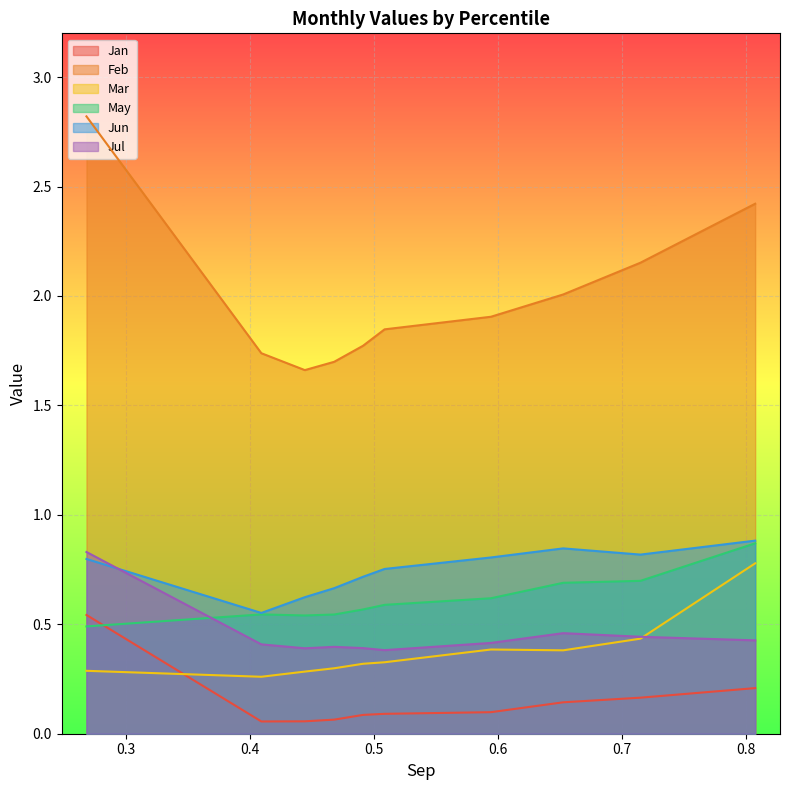

Which series has the largest range (max minus min)?

Feb